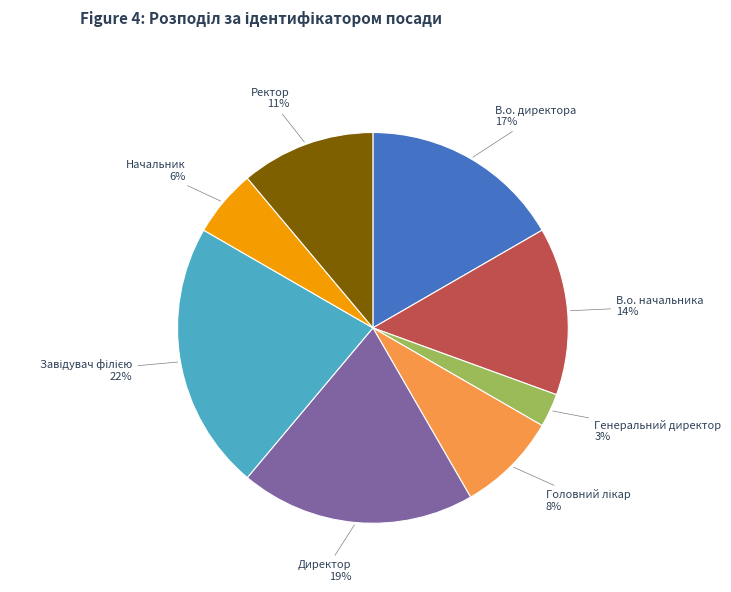

Do Ректор and Генеральний директор together represent more than half of the pie?

No